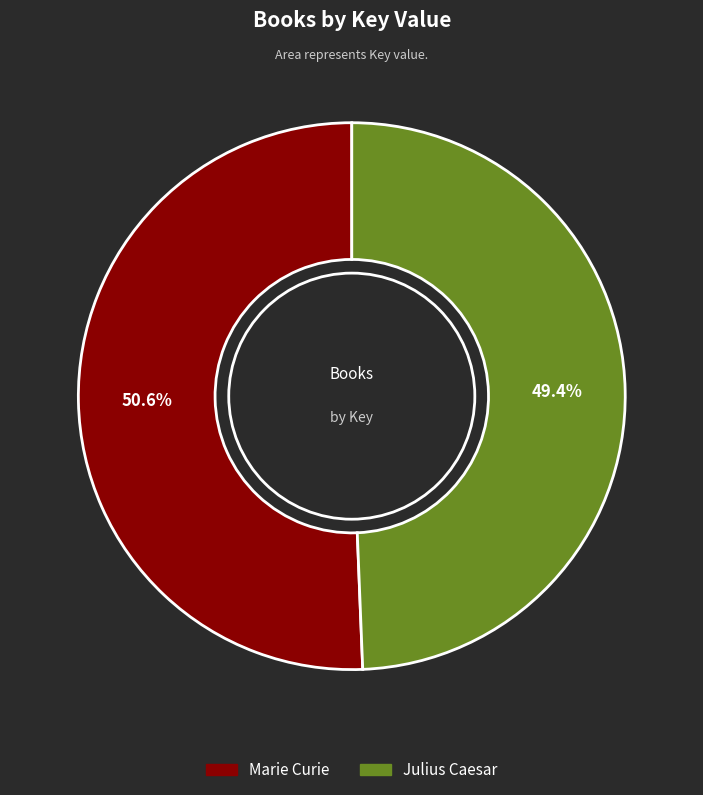

To the nearest percent, what portion does Marie Curie represent?

51%